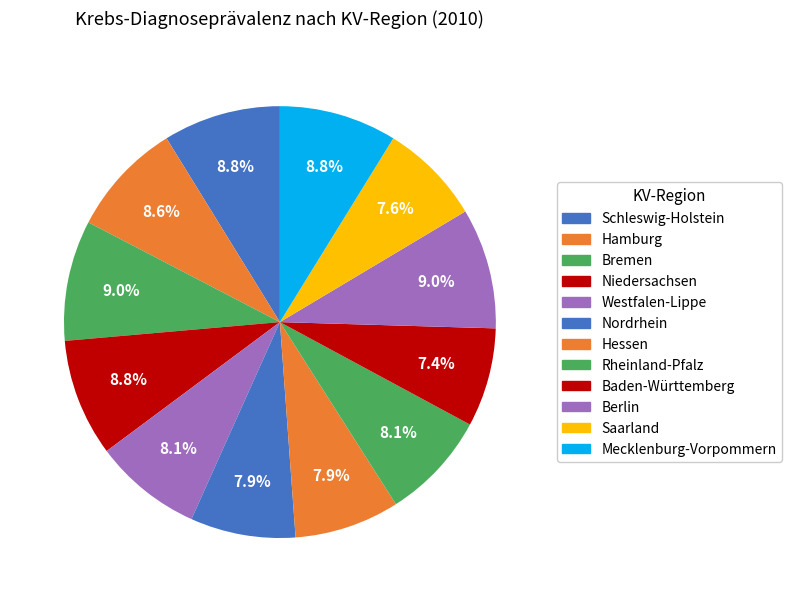

Count the number of slices in the pie.

12